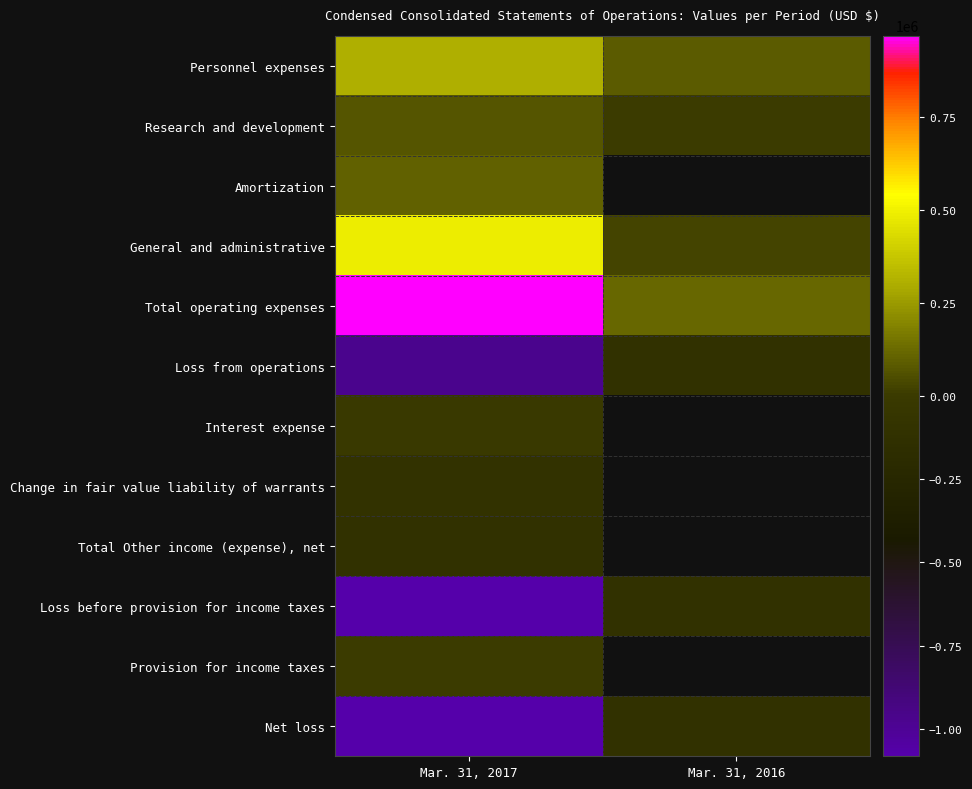

The value of Net loss at Mar. 31, 2017 is -1082778.0. True or false?

True